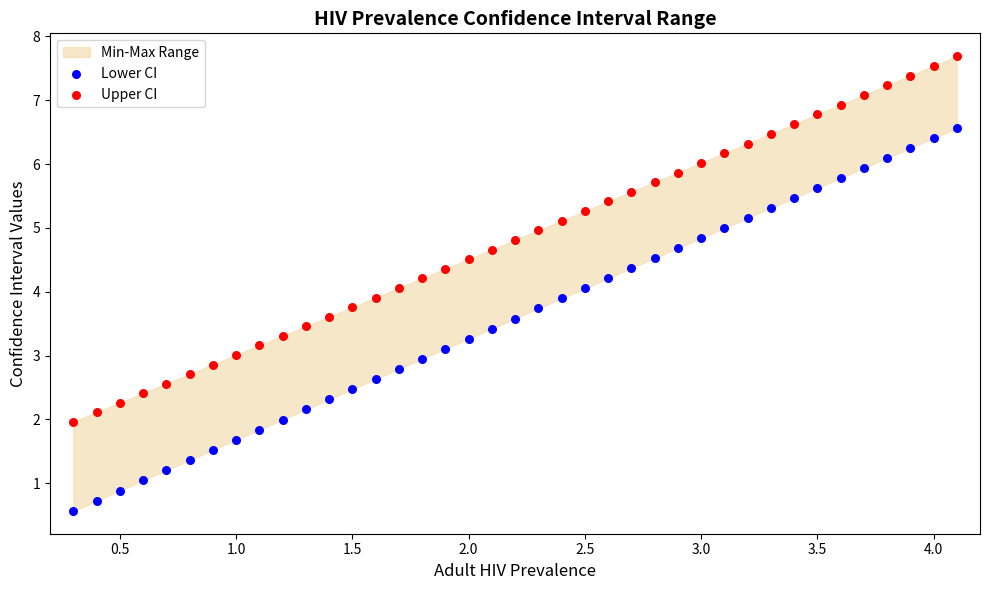

Across all data points, what is the range of X values (max minus min)?

3.8